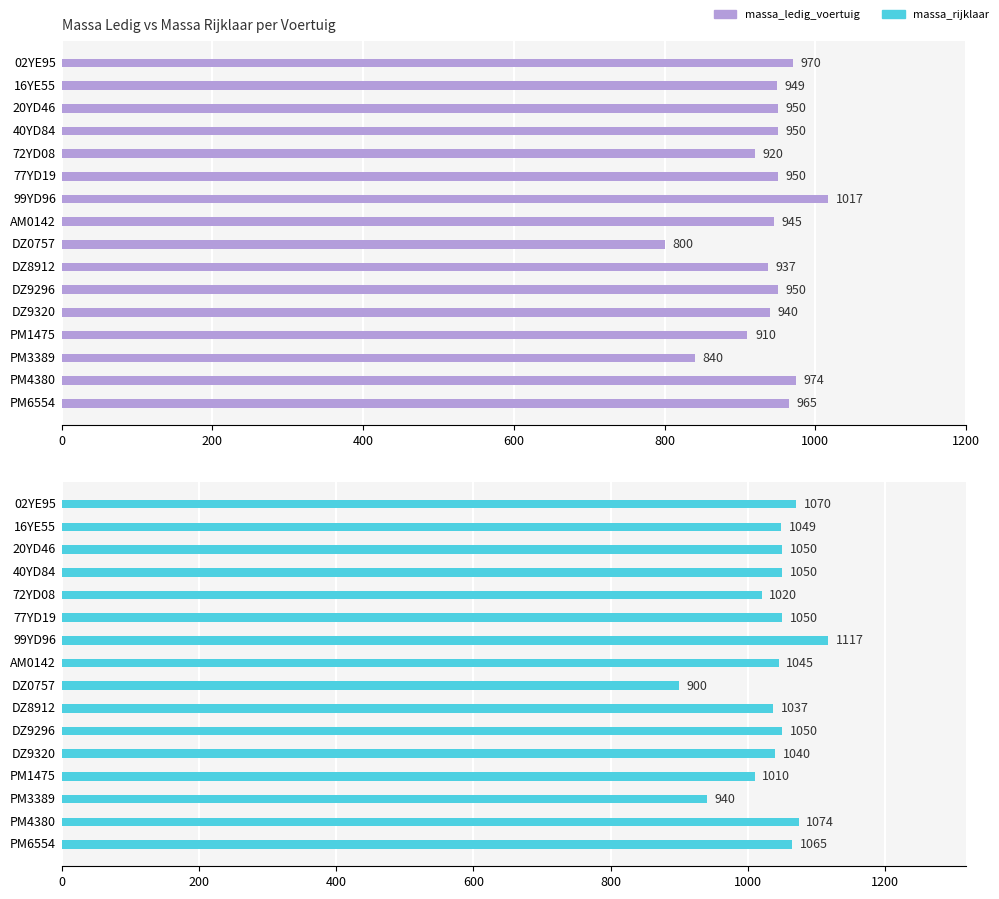

What is the difference between the highest and lowest values at PM6554?

100